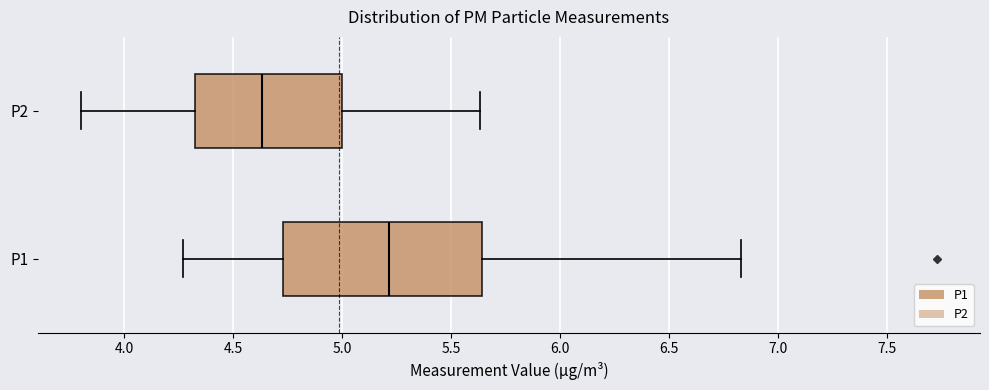

Where does the median line of the box for P1 sit on the x-axis? The values are not printed on the chart, so give them approximately, as read against the axis.

5.20